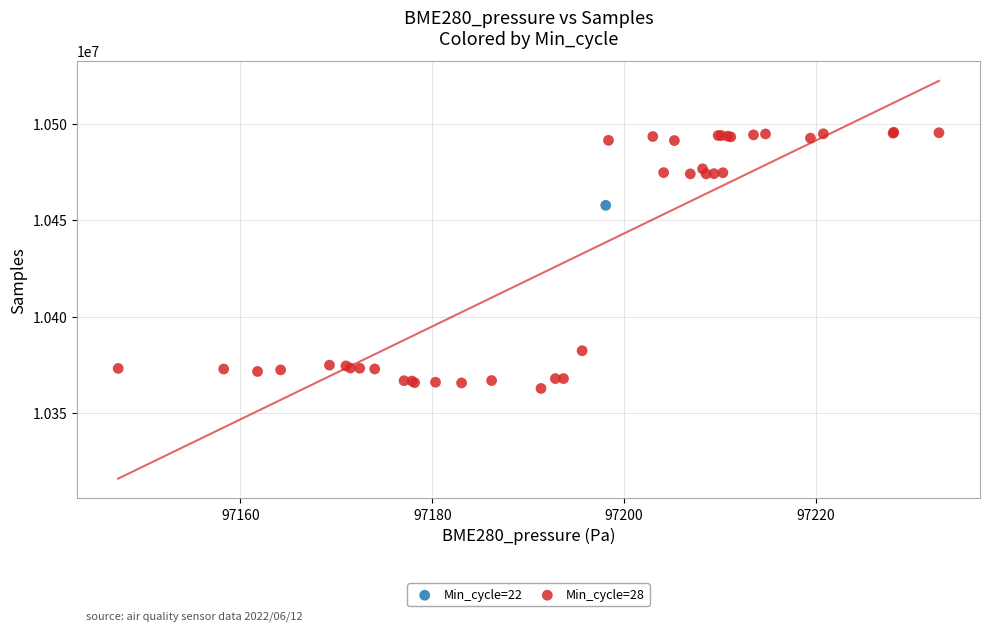

What are all the series names shown in the legend?

Min_cycle=22, Min_cycle=28